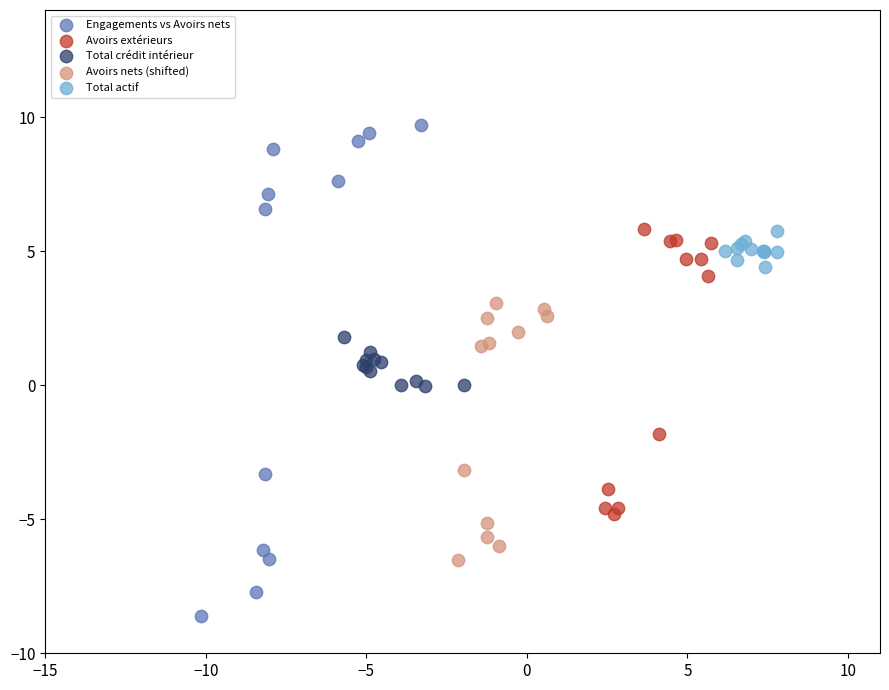

Which series contains the highest Y value?

Engagements vs Avoirs nets